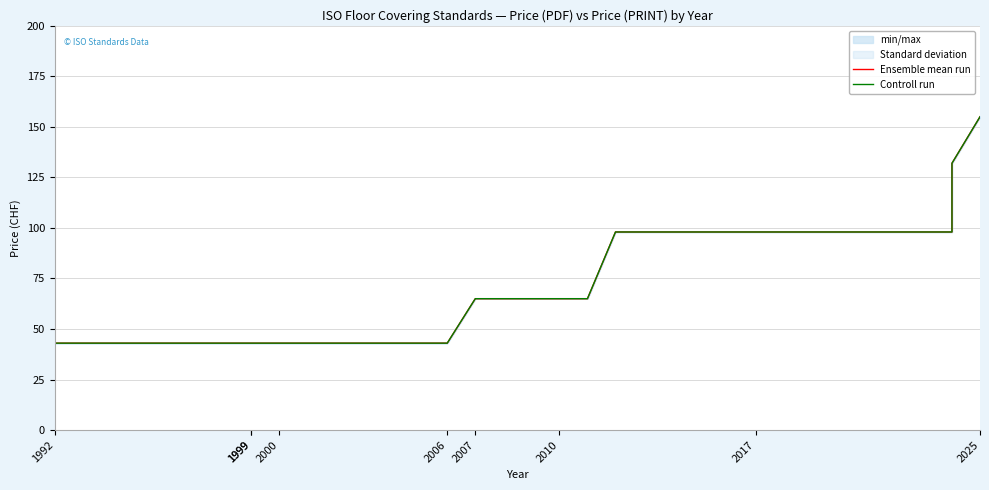

At 2006, list the series in order from smallest to largest.

Ensemble mean run, Controll run